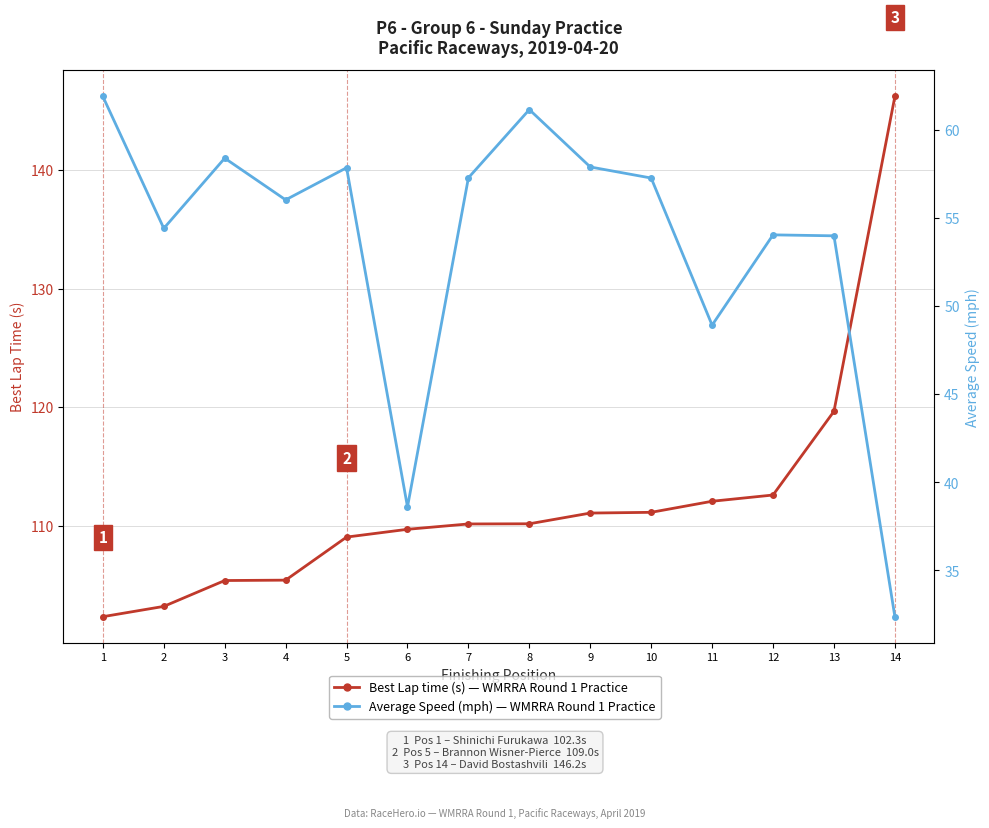

What is the difference between the maximum and minimum values in the Average Speed (mph) series?

29.5